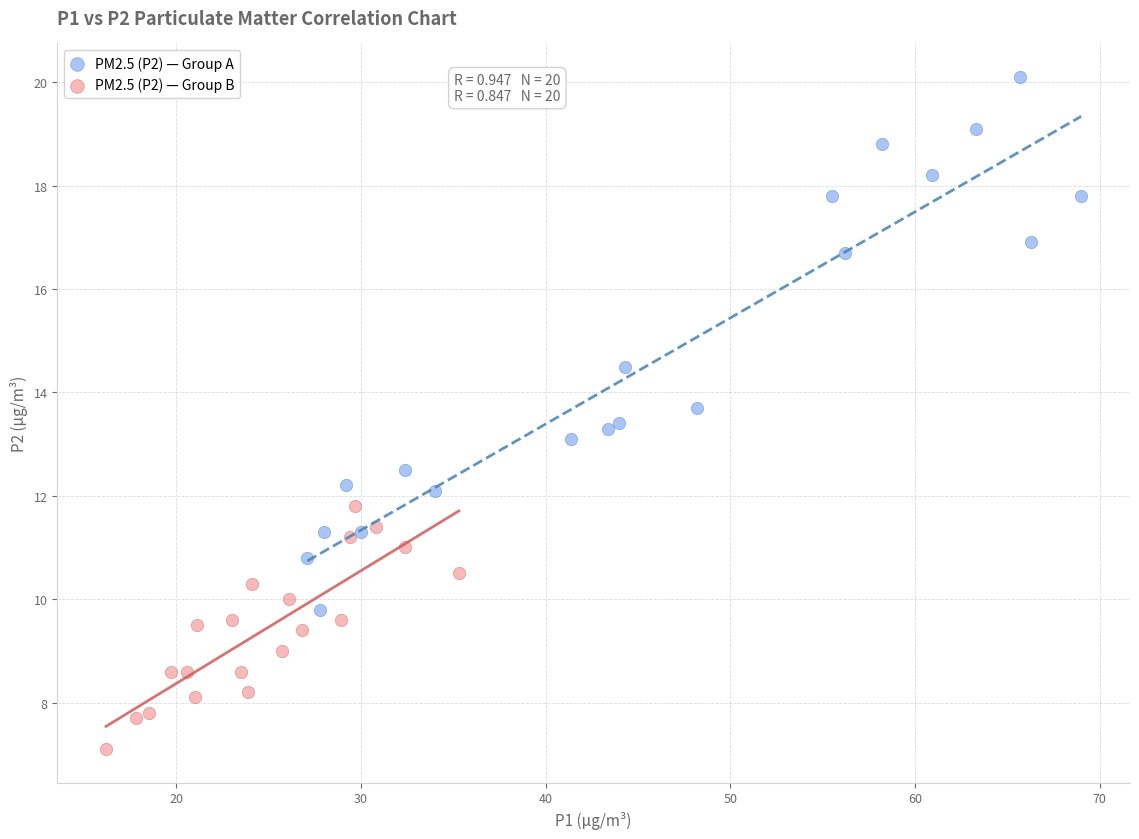

Which series has the largest Y range (max minus min)?

PM2.5 (P2) — Group A